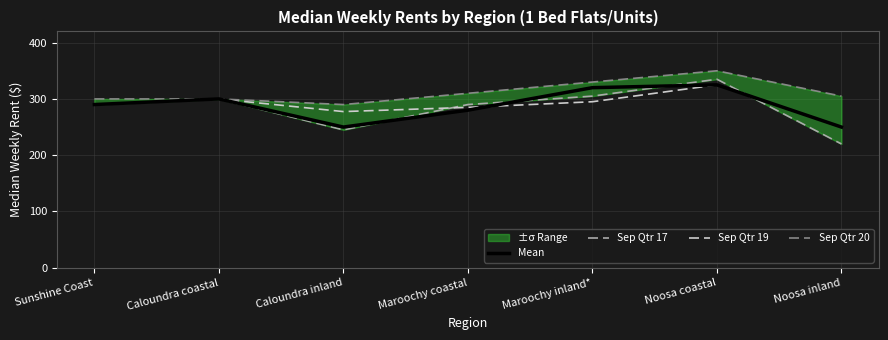

Which series ends up on top after the final intersection of Sep Qtr 17 and Sep Qtr 19?

Sep Qtr 19